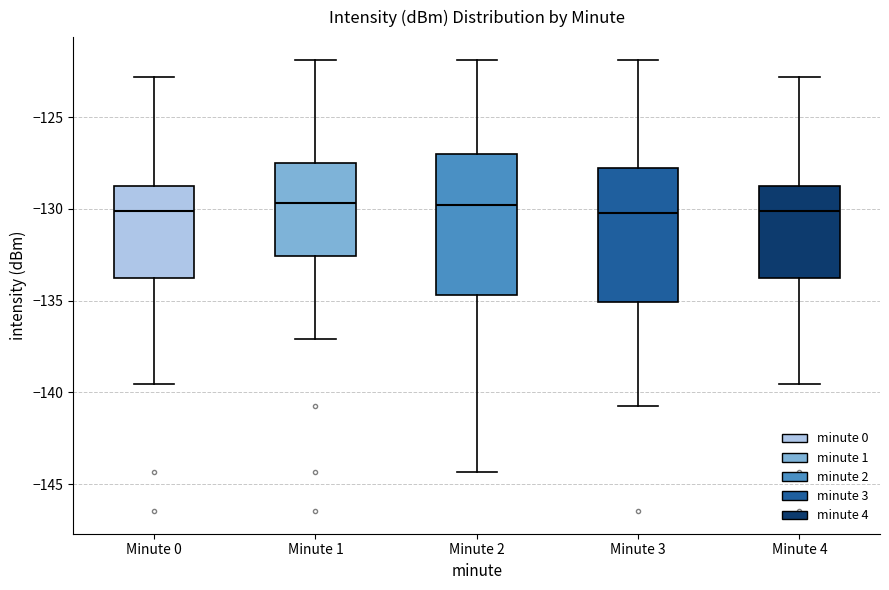

Reading left to right, read every box against the y-axis: the position of its median line, the range the box covers, and the ends of its whiskers. The values are not printed on the chart, so give them approximately, as read against the axis.

Minute 0: median -130.0, box -134.0 to -128.5, whiskers -139.5 to -123.0
Minute 1: median -129.5, box -132.5 to -127.5, whiskers -137.0 to -122.0
Minute 2: median -130.0, box -134.5 to -127.0, whiskers -144.5 to -122.0
Minute 3: median -130.0, box -135.0 to -128.0, whiskers -140.5 to -122.0
Minute 4: median -130.0, box -134.0 to -128.5, whiskers -139.5 to -123.0